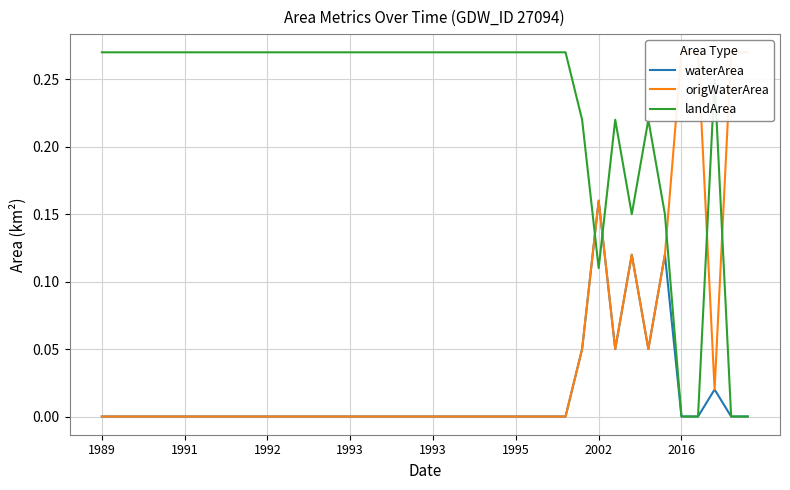

The value of landArea at 11 is 0.1. True or false?

False